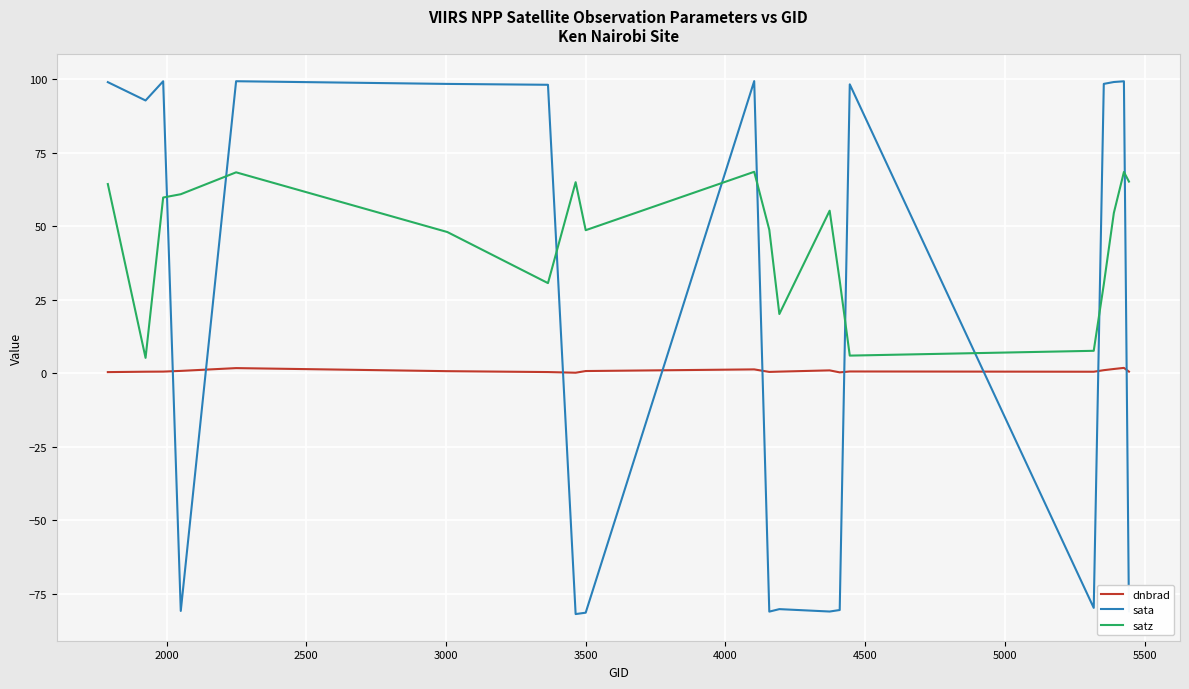

How many positive values does the sata series have?

11